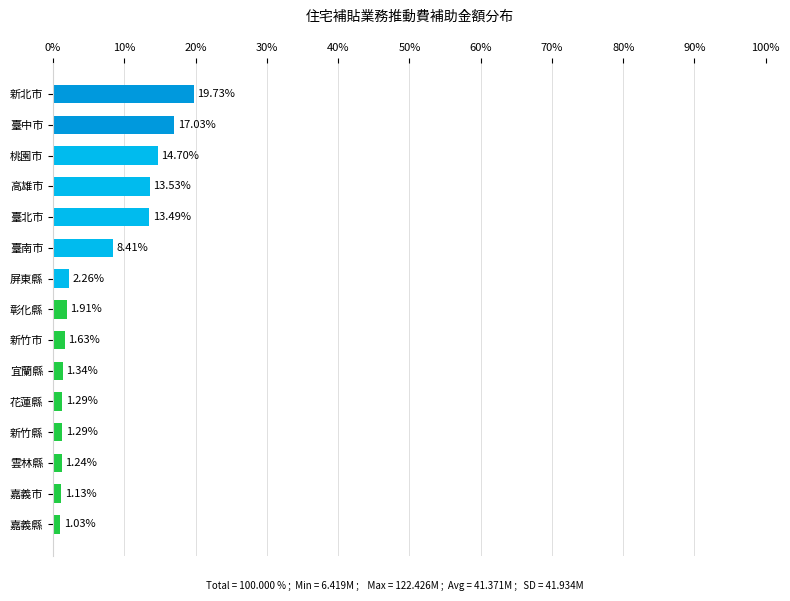

Which label corresponds to the largest value in the chart?

新北市